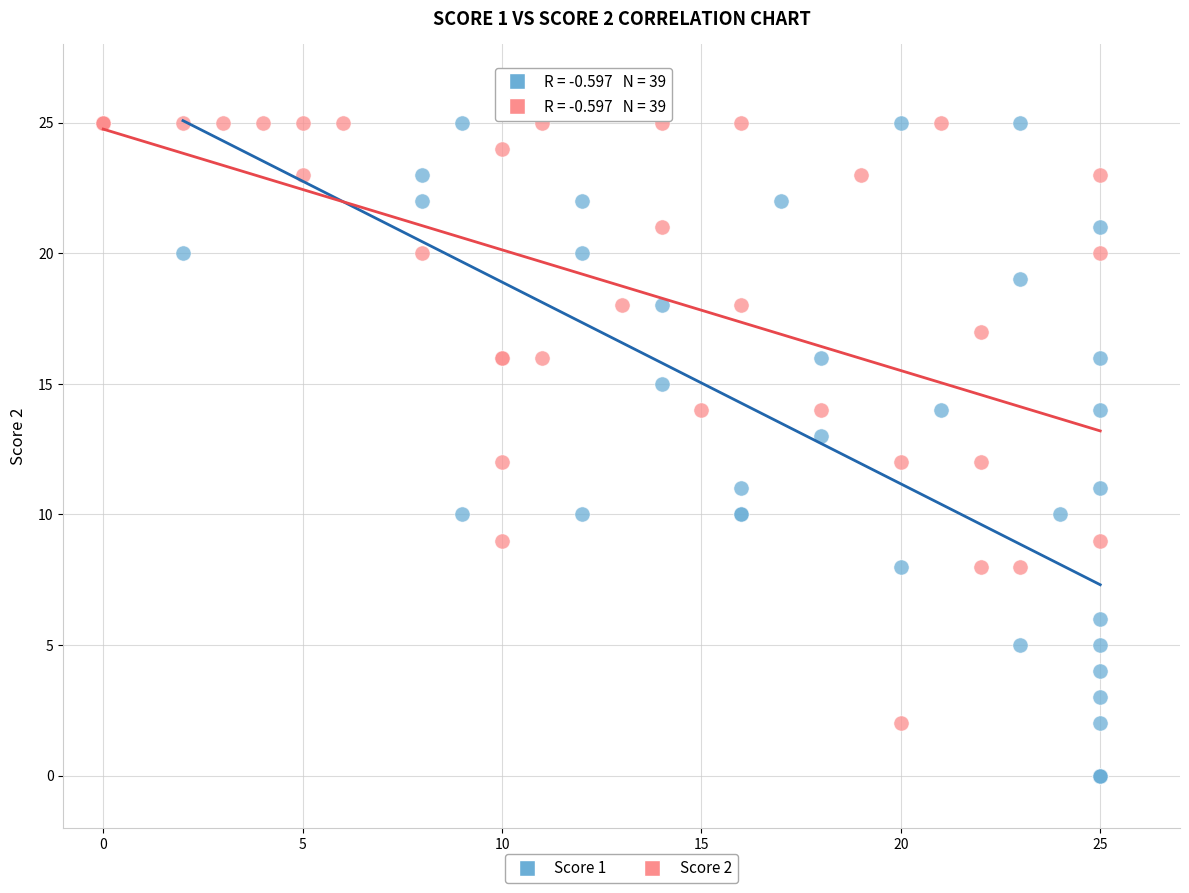

Which series reaches the minimum Y coordinate?

Score 1